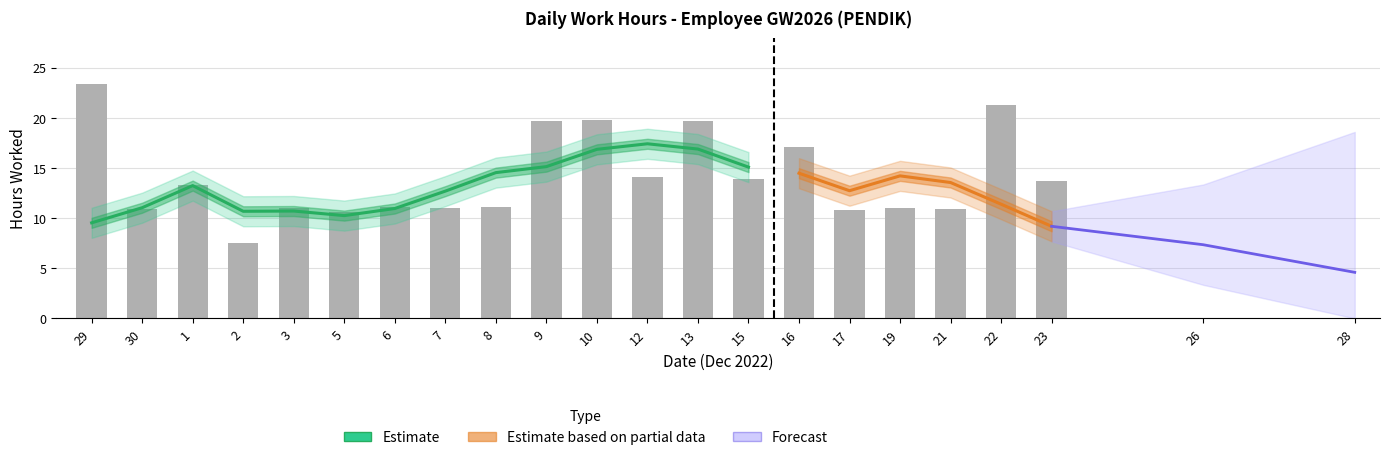

What position from the left is 3?

5